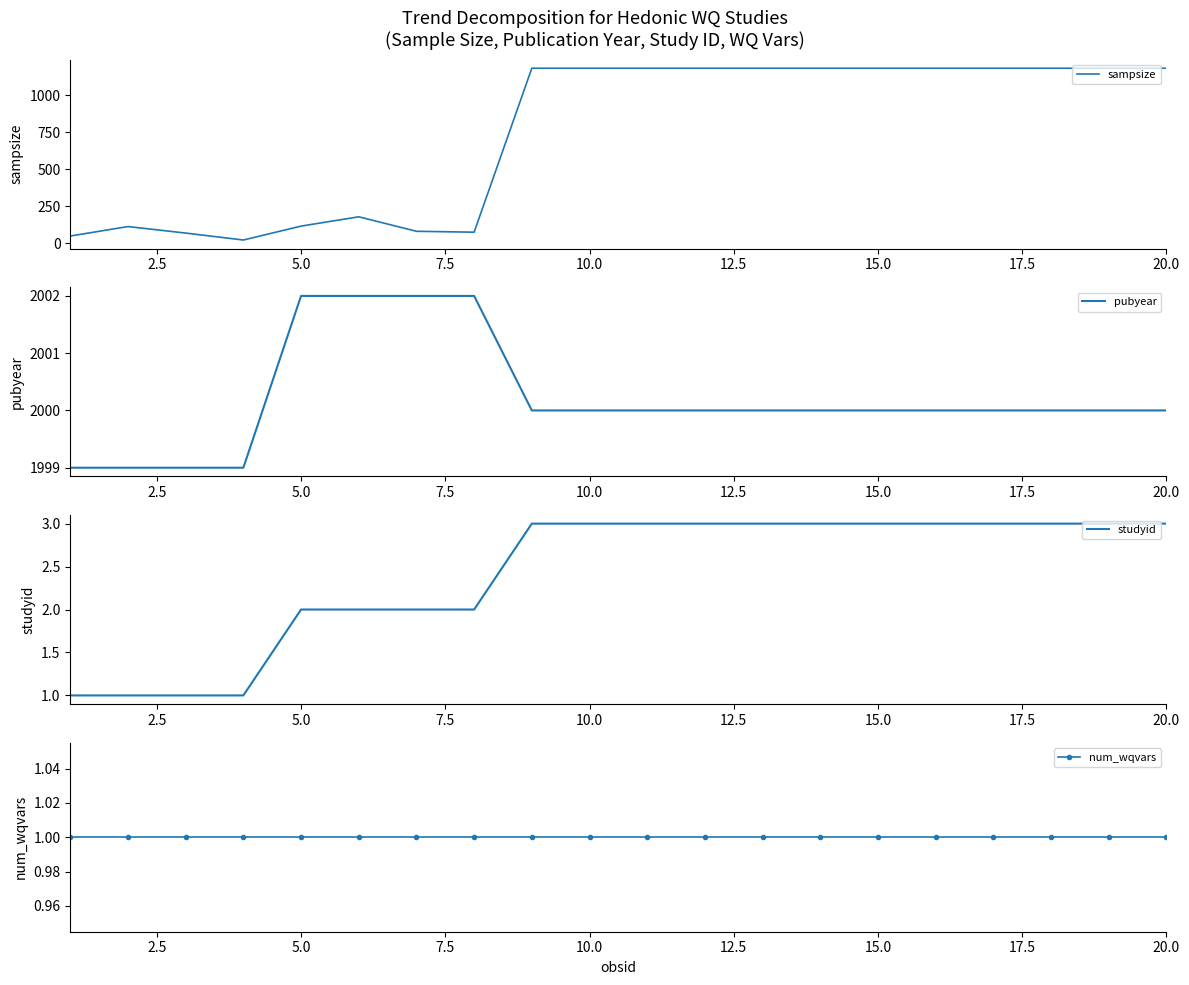

What is the maximum value for sampsize?

1183